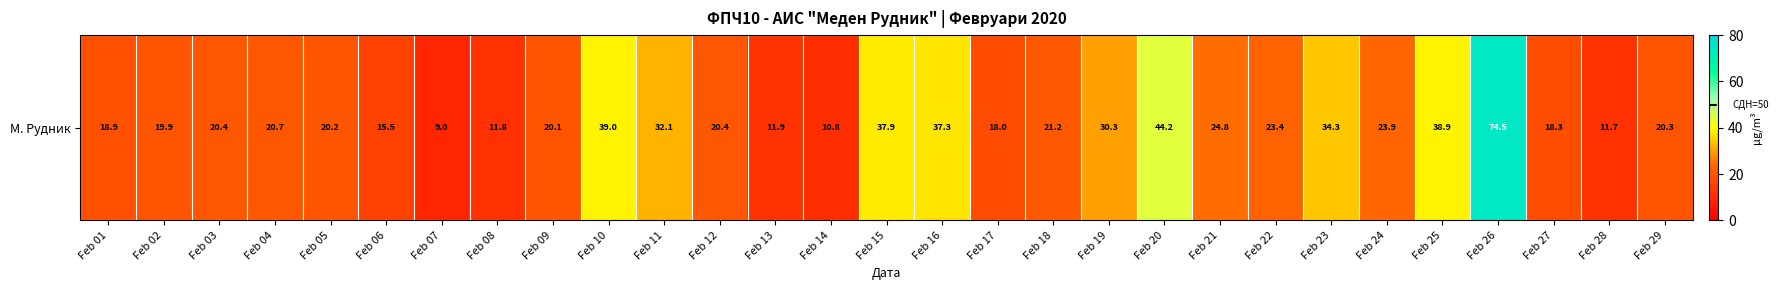

What value does the data have at Feb 09?

20.1